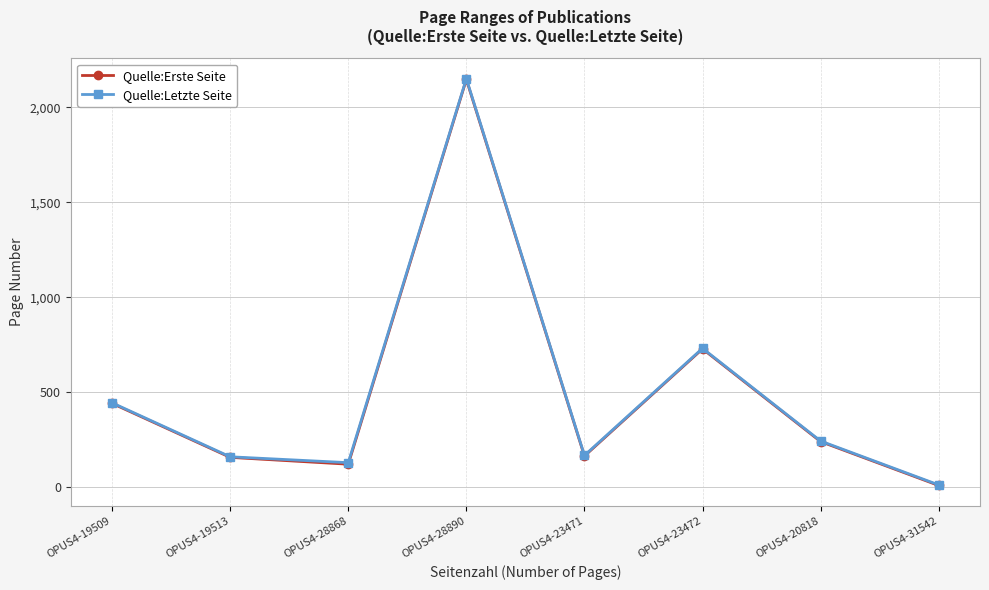

Is it true that Quelle:Letzte Seite equals 2150 at OPUS4-28890?

True